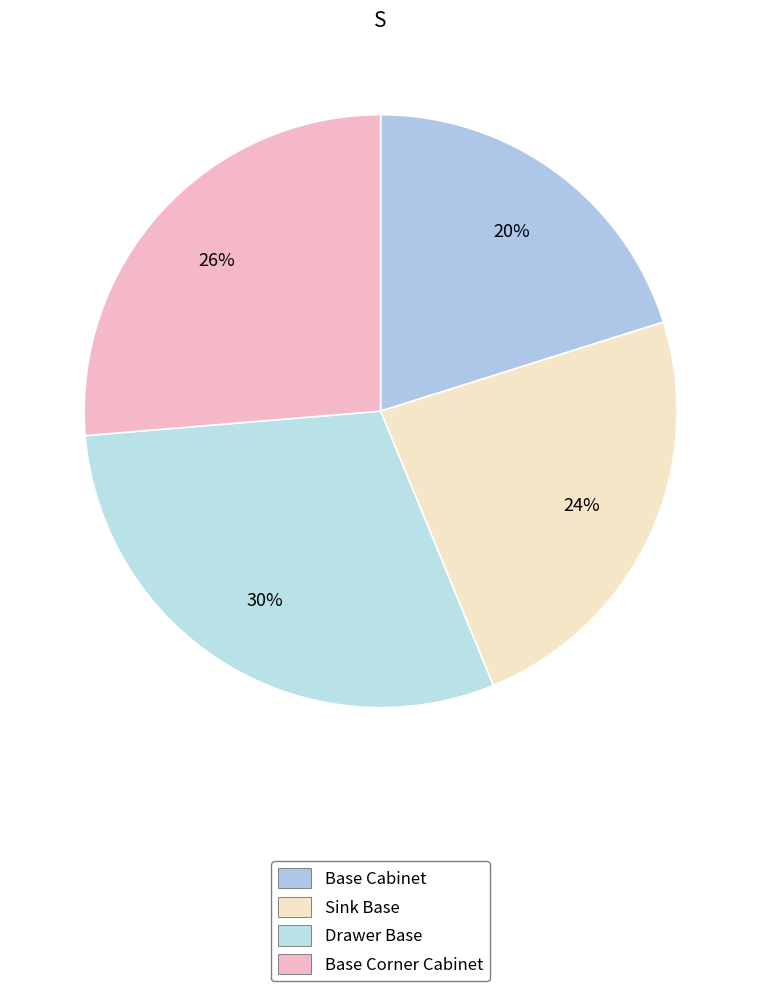

Count the number of slices in the pie.

4